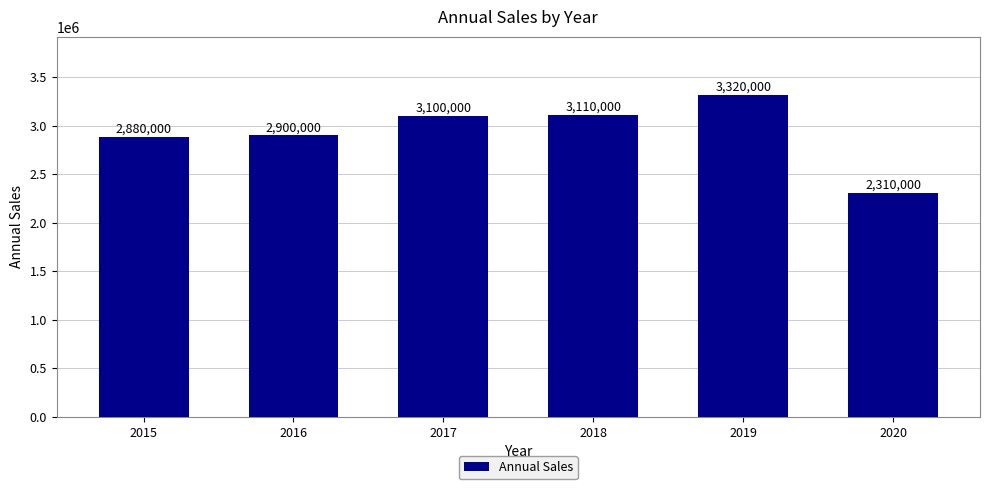

What is the change in value from 2017 to 2020?

-790000